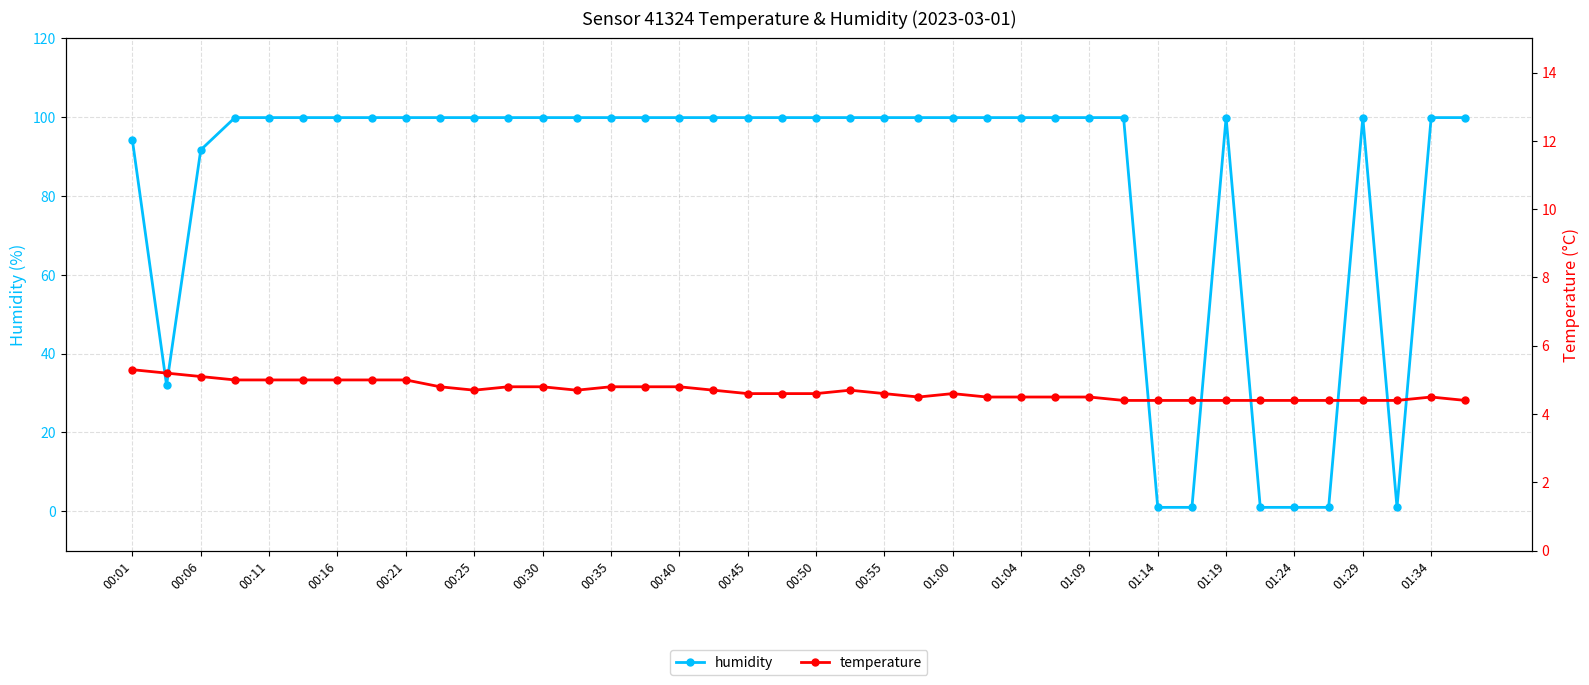

True or false: humidity has more than 0 points higher than both neighbors.

True